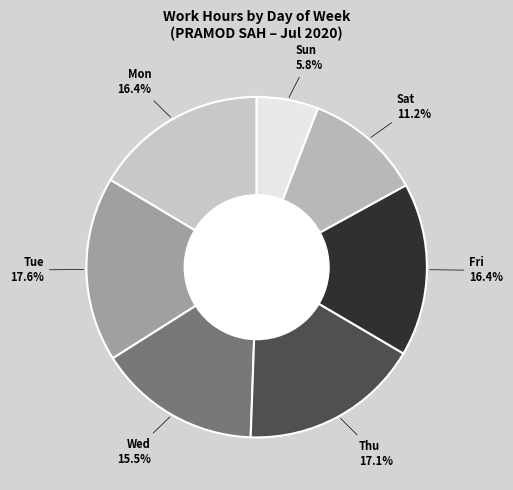

Which slice is the smallest?

Sun